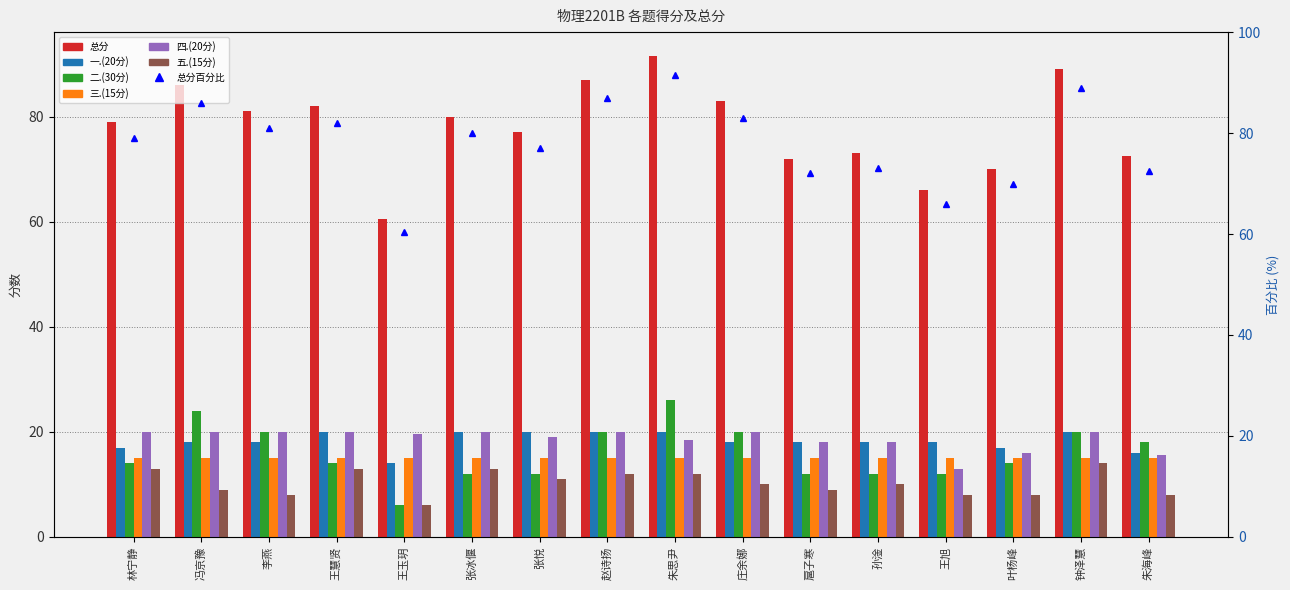

At which label does 二.(30分) first exceed 14?

冯京豫